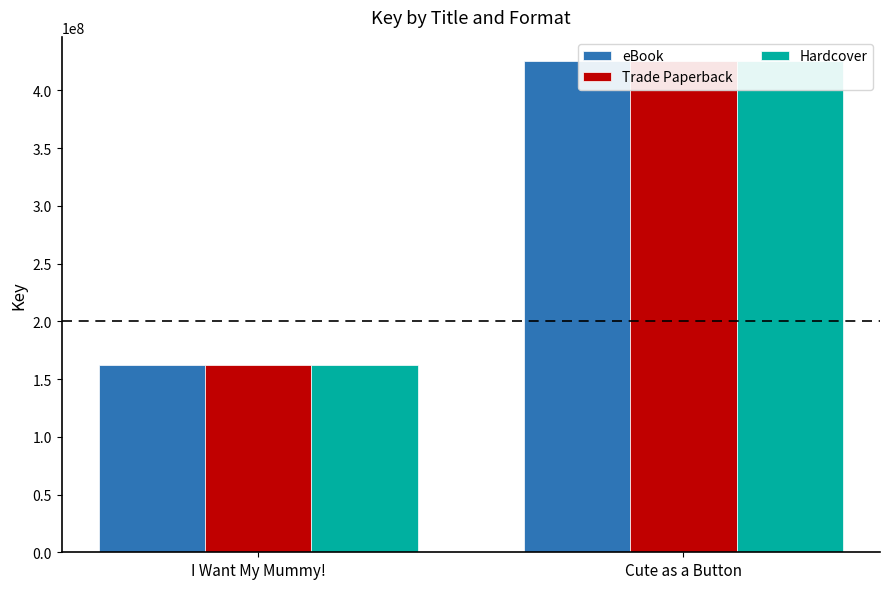

How many groups of bars are there?

2